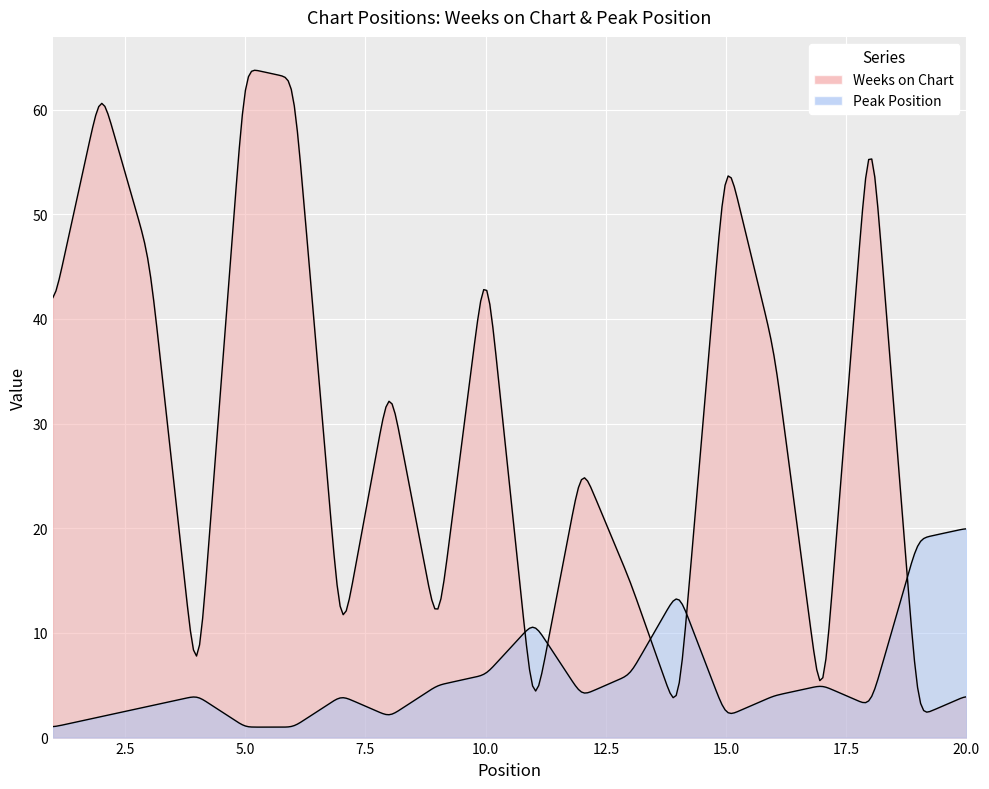

What is the difference between the highest and lowest values at 19?

17